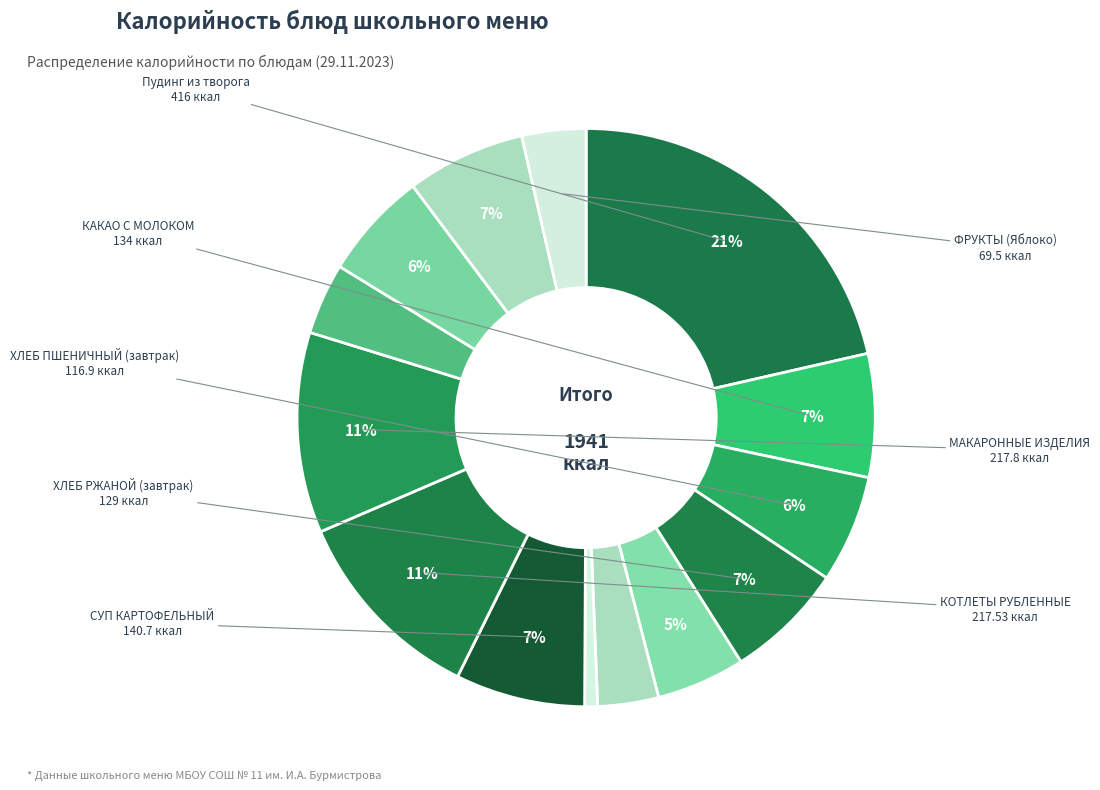

Rank the categories by value from lowest to highest.

ОВОЩИ НАТУРАЛЬНЫЕ СВЕЖИЕ (огурцы), МАСЛО СЛИВОЧНОЕ, ФРУКТЫ сезонные (Яблоко), Компот из смеси сухофруктов, БИОЙОГУРТ фруктовый, ХЛЕБ ПШЕНИЧНЫЙ (завтрак), ХЛЕБ ПШЕНИЧНЫЙ (обед), ХЛЕБ РЖАНОЙ (завтрак), ХЛЕБ РЖАНОЙ (обед), КАКАО С МОЛОКОМ, СУП КАРТОФЕЛЬНЫЙ С БОБОВЫМИ, КОТЛЕТЫ РУБЛЕННЫЕ ИЗ БРОЙЛЕР-ЦЫПЛЯТ, МАКАРОННЫЕ ИЗДЕЛИЯ ОТВАРНЫЕ, Пудинг из творога (запечённый)